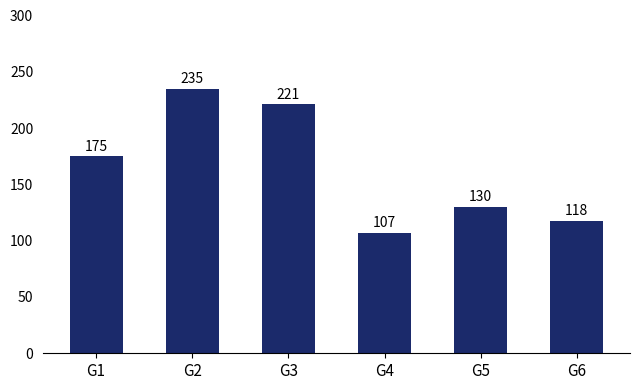

Is it true that the value at G6 is 117.8?

True